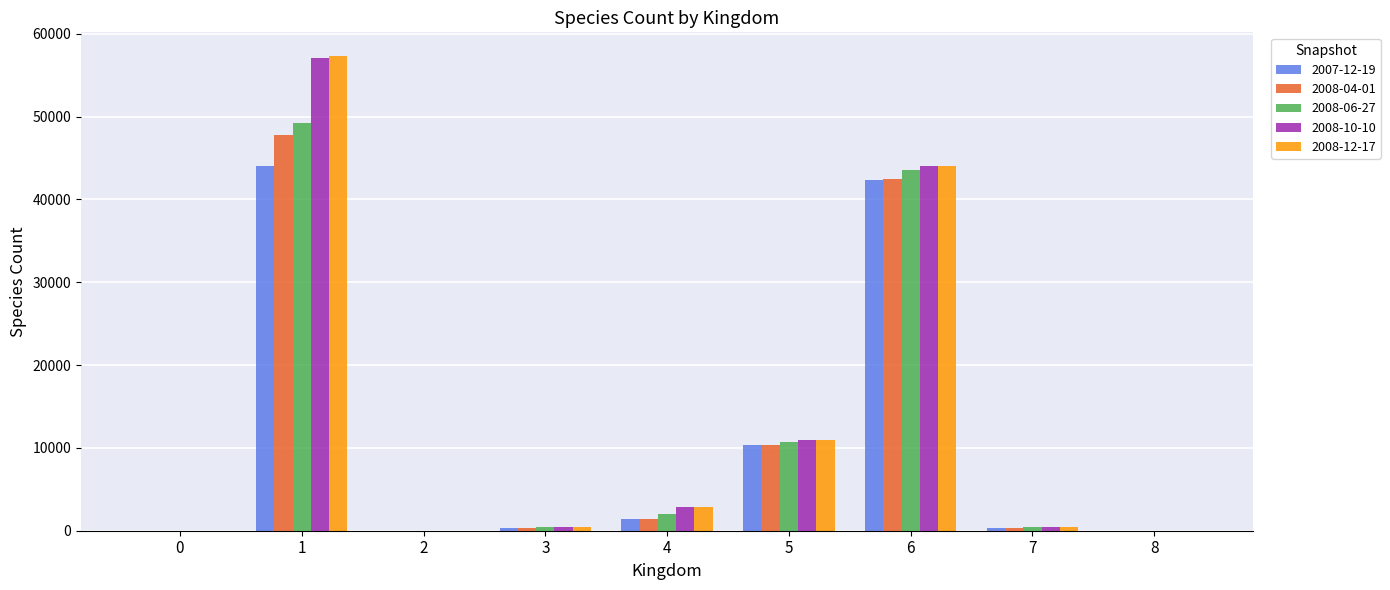

What are all the series names shown in the legend?

2007-12-19, 2008-04-01, 2008-06-27, 2008-10-10, 2008-12-17